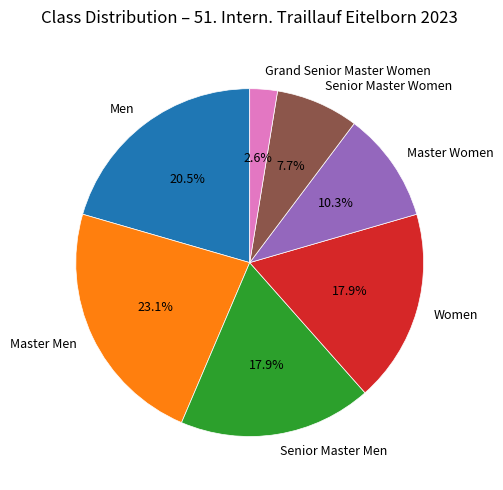

What is the largest slice in the pie chart?

Master Men